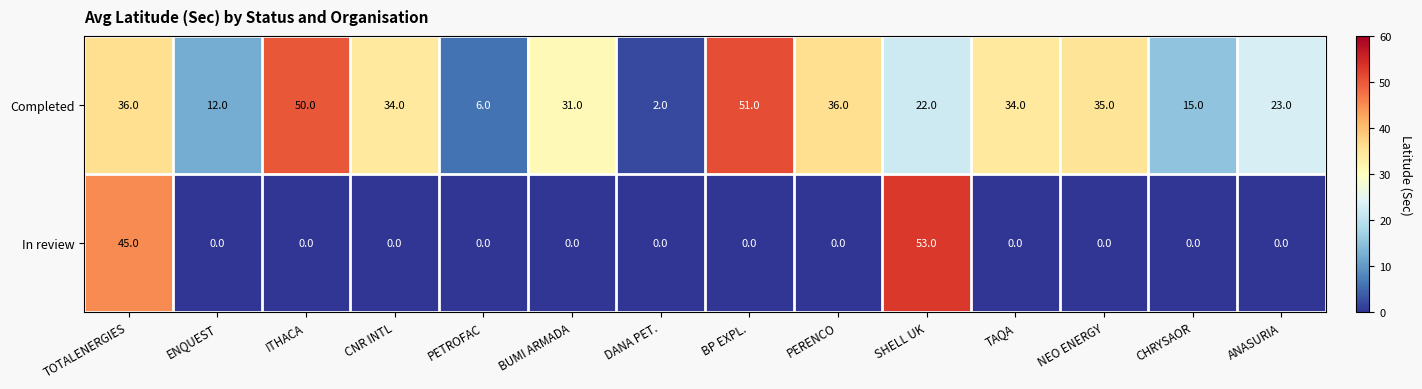

At how many categories does at least one series exceed 49?

3